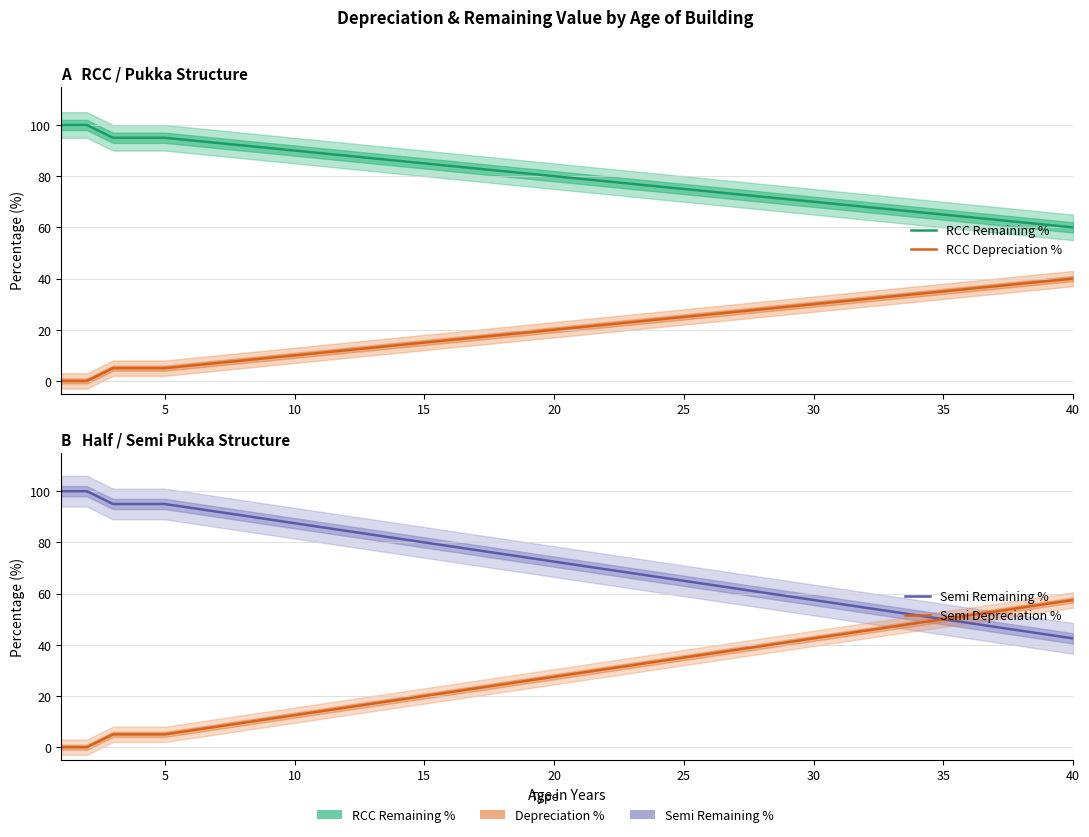

Is this an area chart (filled region under the line)?

No